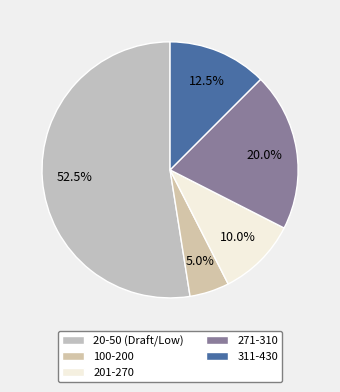

What is the largest slice in the pie chart?

20-50 (Draft/Low)